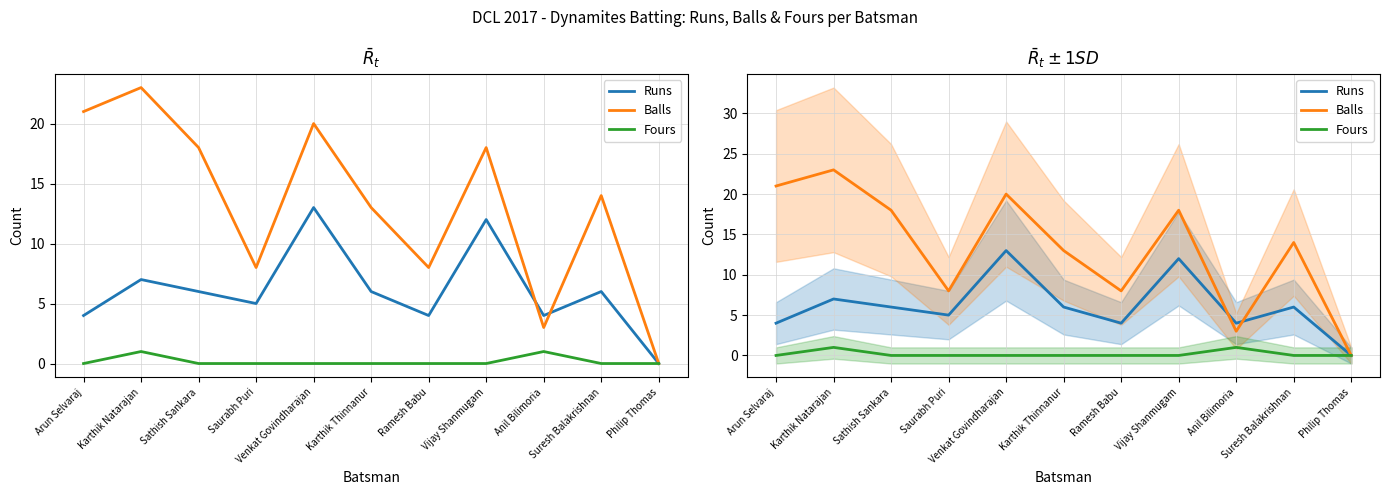

List the series in order of their peak value, highest first.

Balls, Runs, Fours